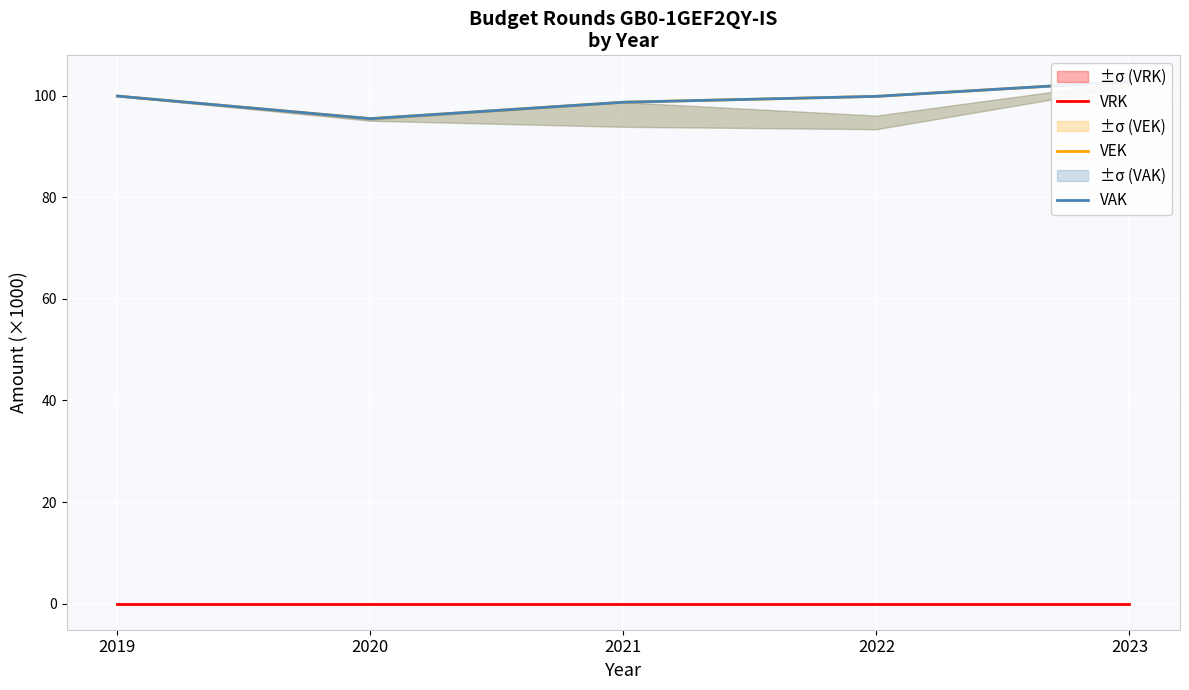

True or false: VRK and VAK cross at least once.

False